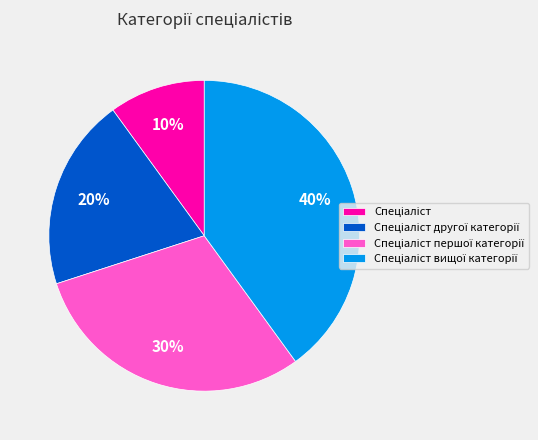

Is there any slice that represents more than half of the pie?

No